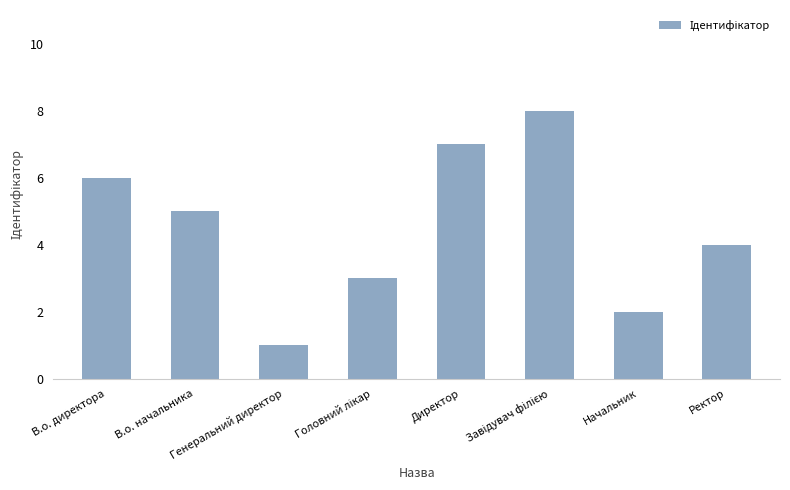

Reading left to right, list all the values displayed in this chart.

6	5	1	3	7	8	2	4